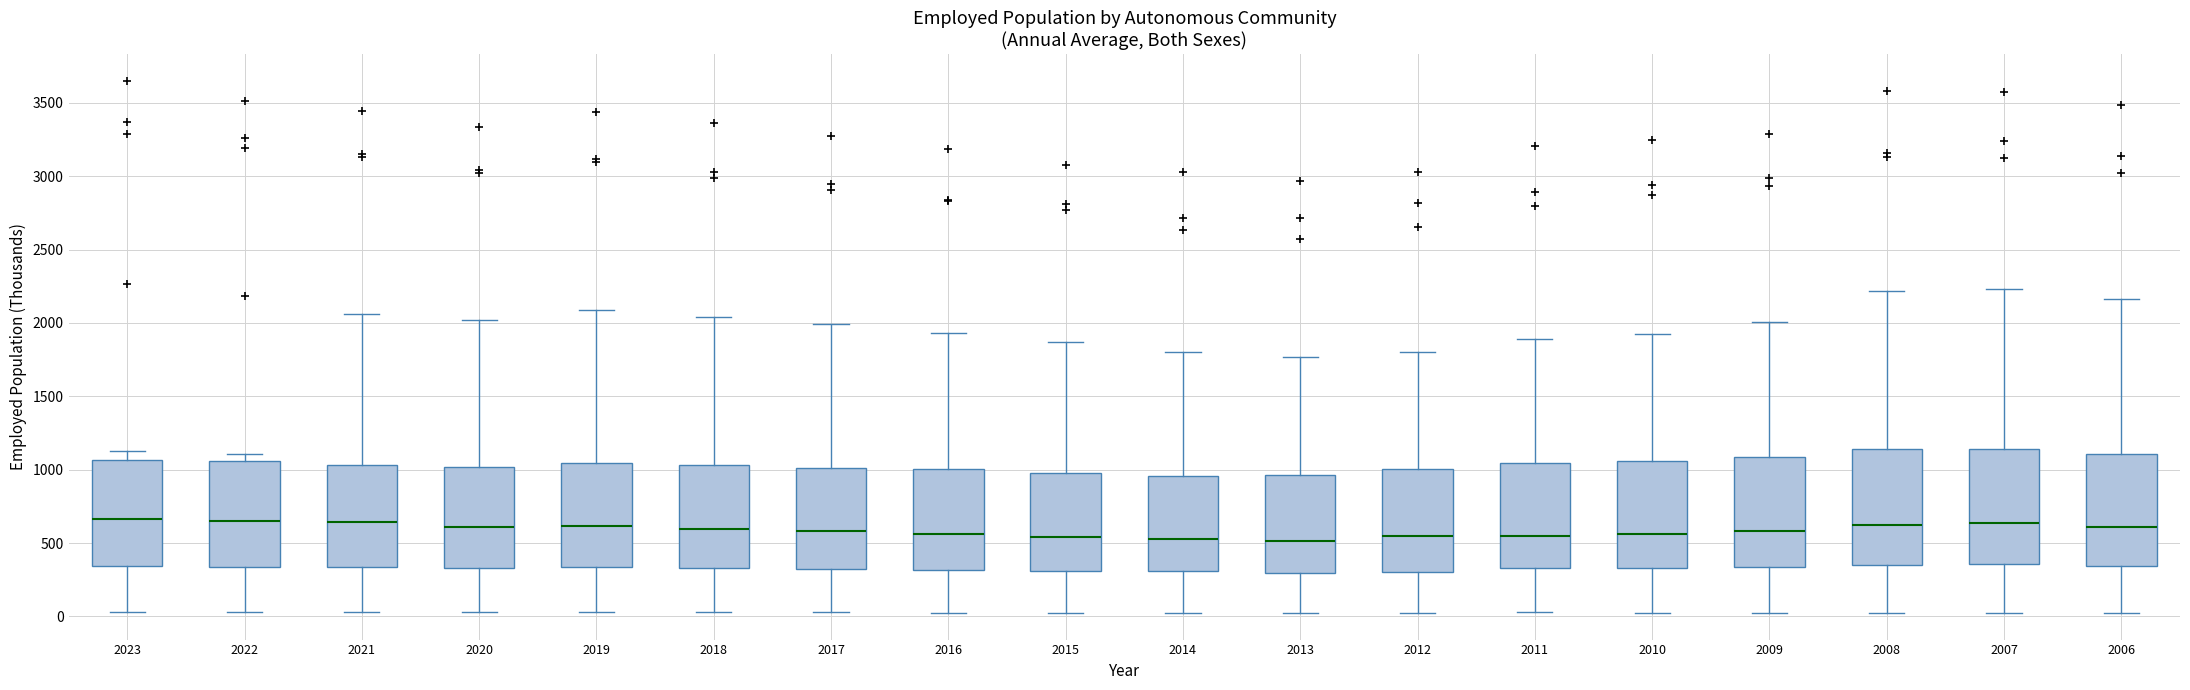

Where does the upper whisker of the box at x = 2011 end on the y-axis? The values are not printed on the chart, so give them approximately, as read against the axis.

1900